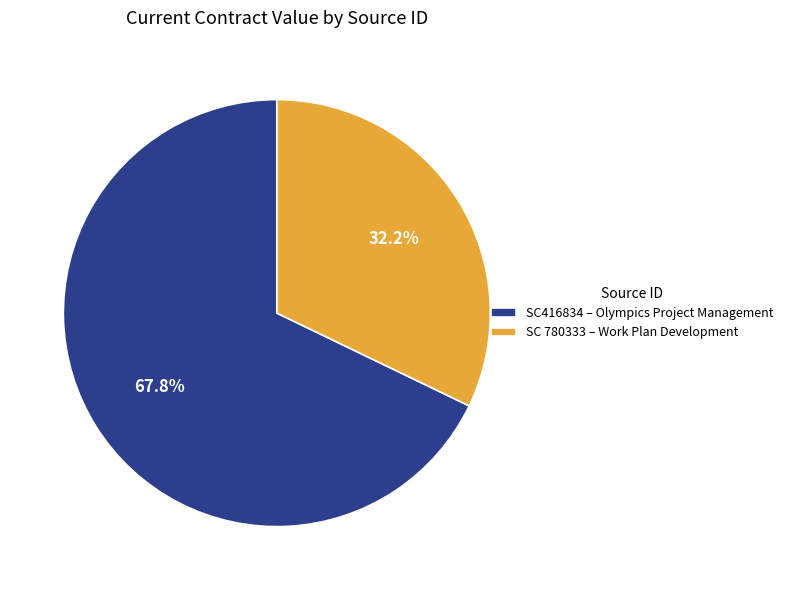

Count the number of slices in the pie.

2